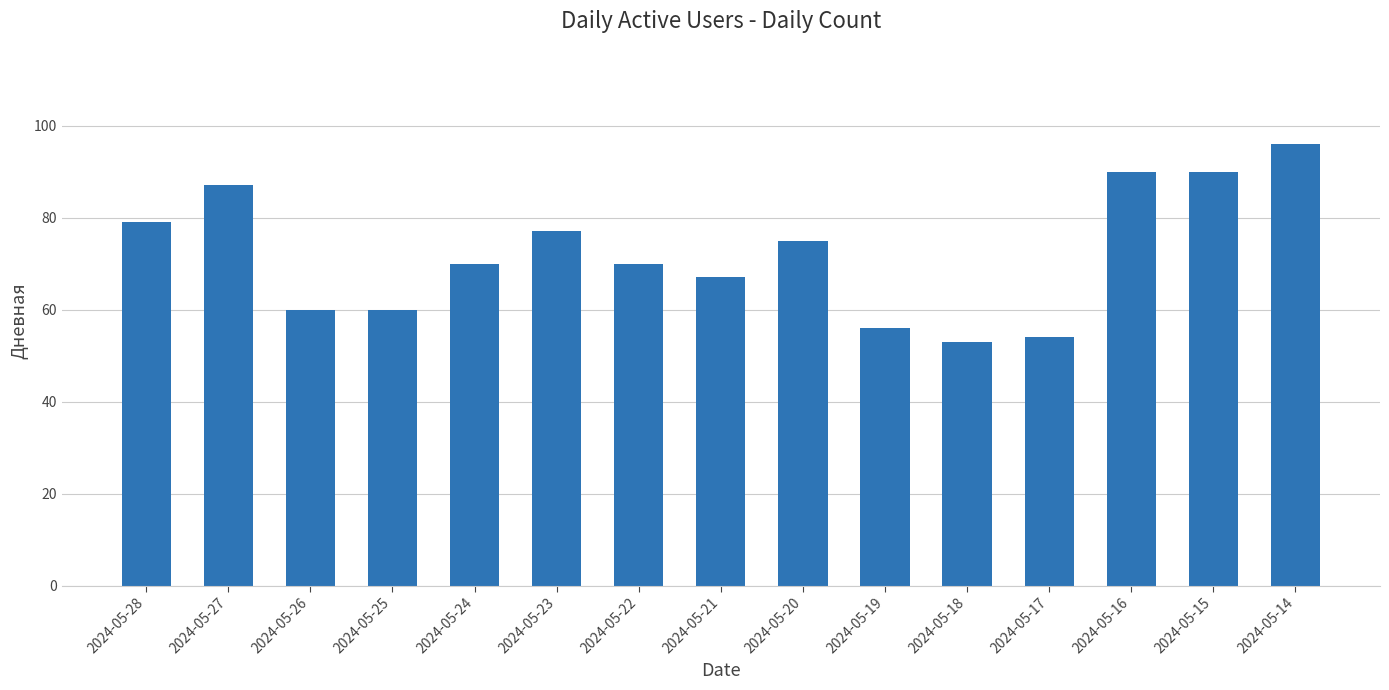

How many data points does each series have?

15